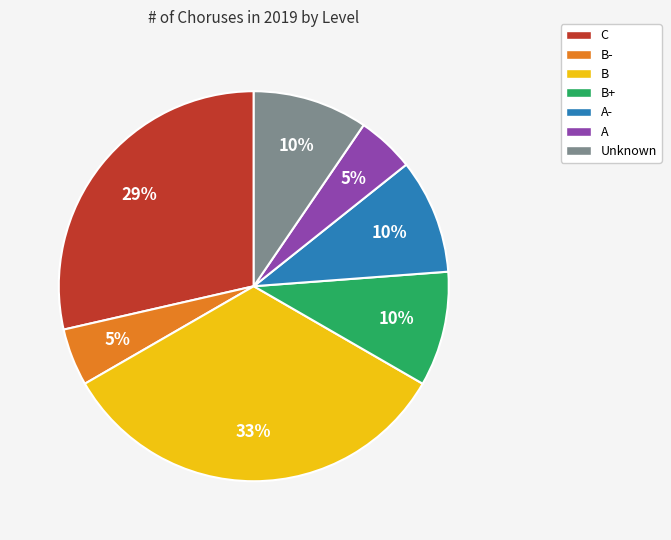

To the nearest percent, what portion does Unknown represent?

10%